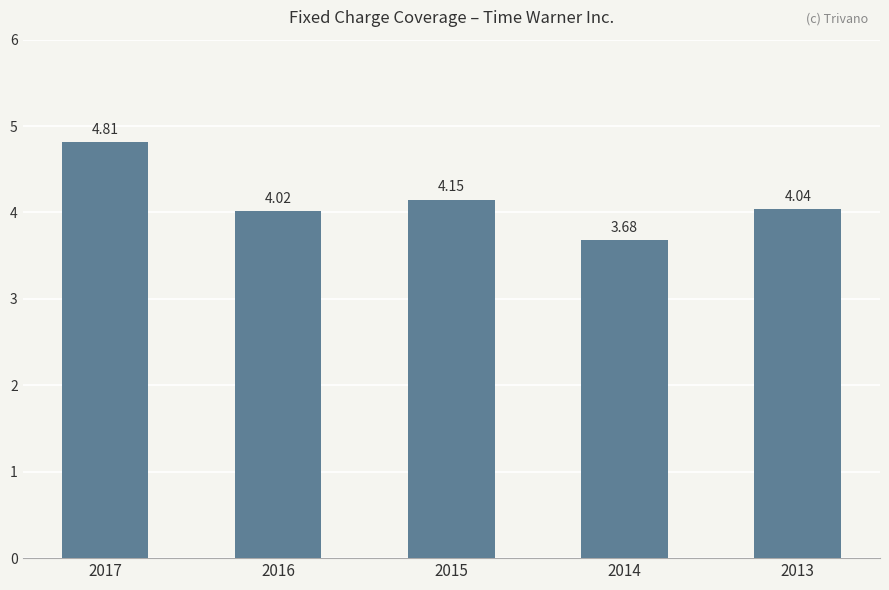

What is the average value?

4.1